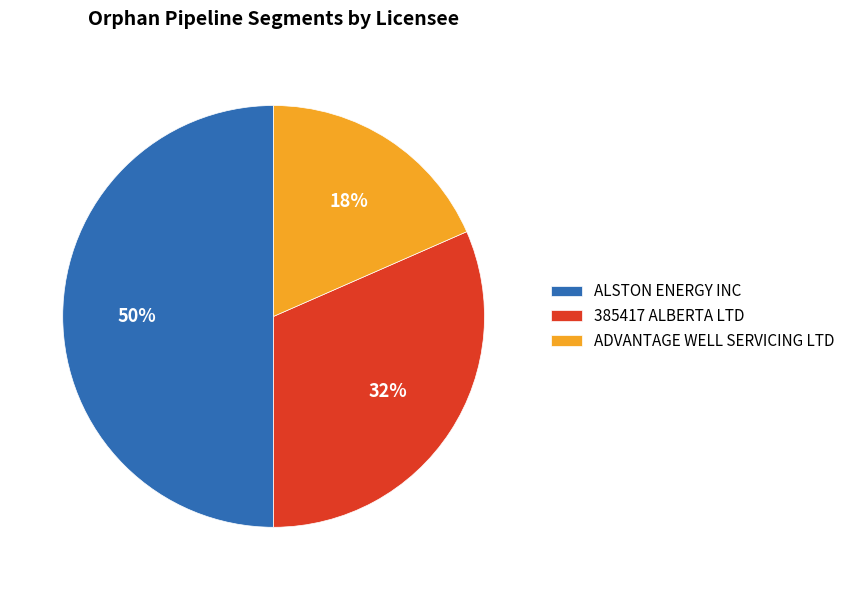

To the nearest percent, what is the average slice percentage?

33%